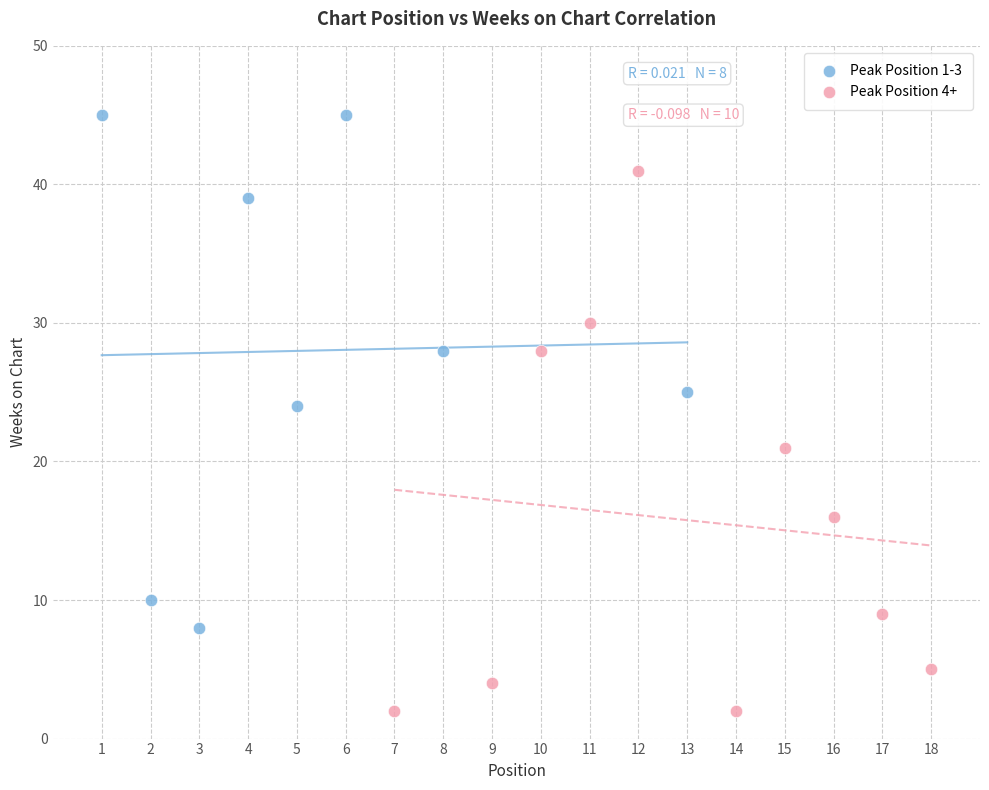

Which series reaches the minimum Y coordinate?

Peak Position 4+